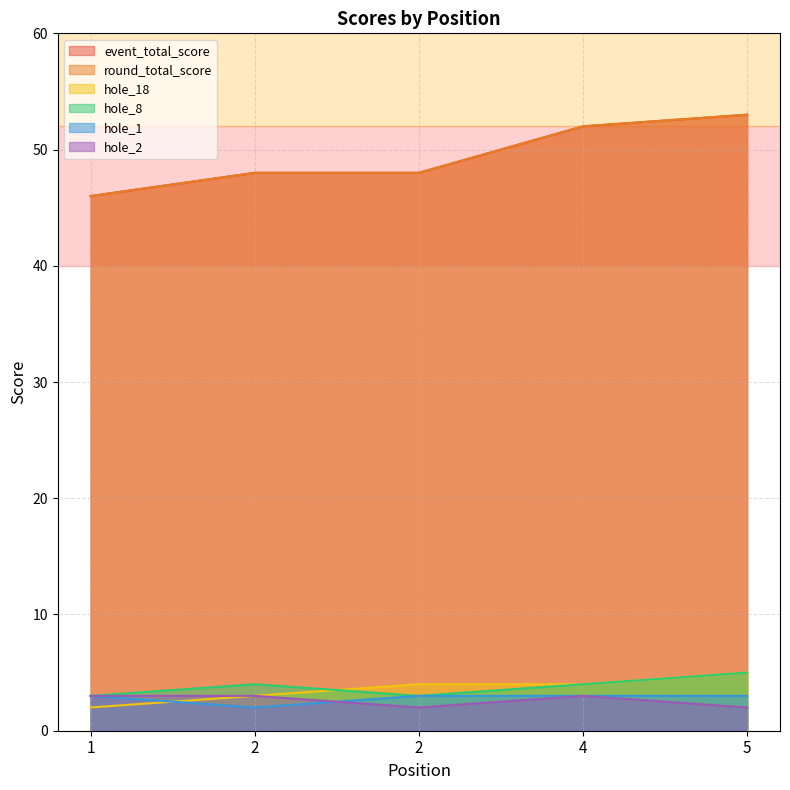

What is the greatest value displayed?

53